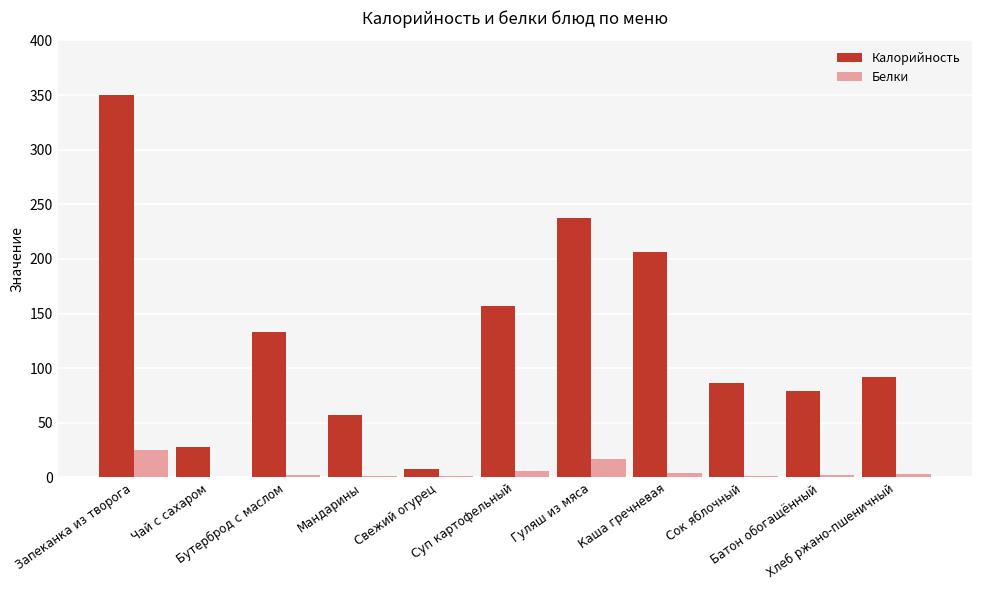

Which series has the largest total across all categories?

Калорийность